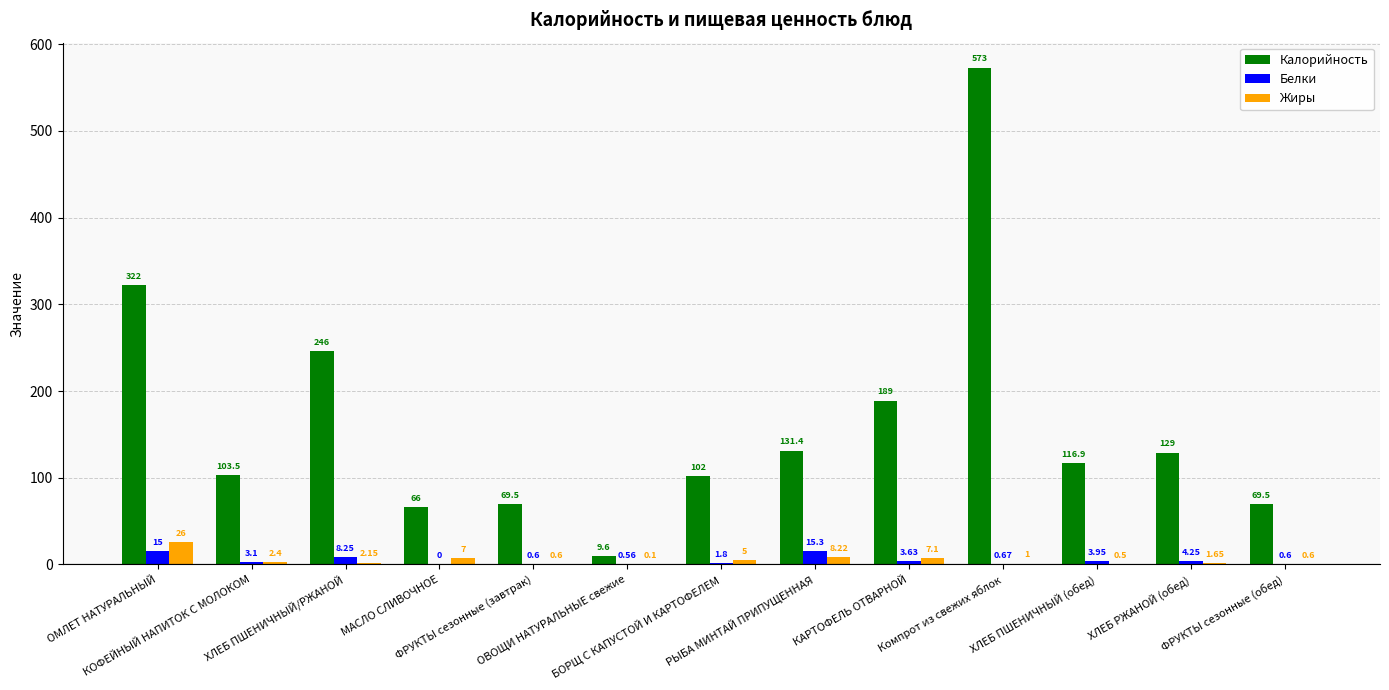

The Калорийность series shows 69.5 at ФРУКТЫ сезонные (обед). True or false?

True